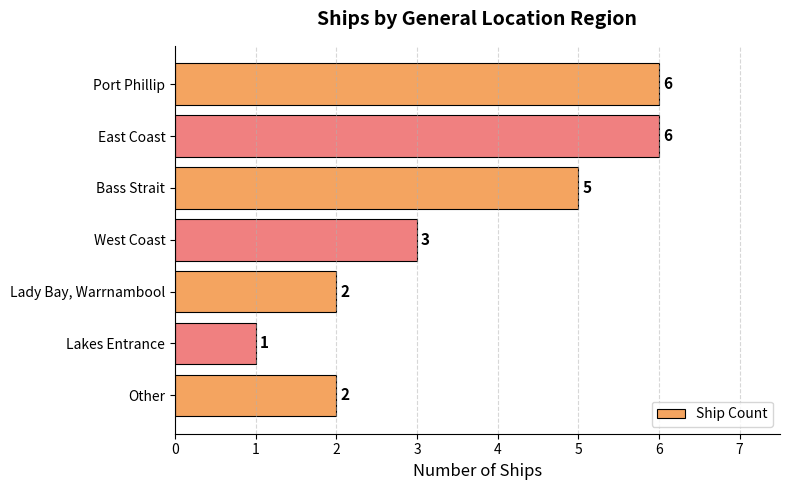

What value does the data have at Port Phillip?

6